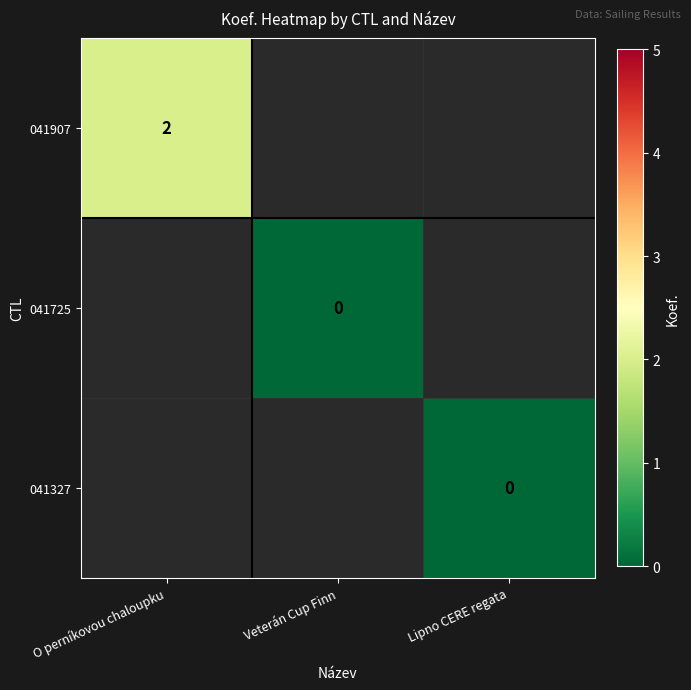

Is it true that 041907 equals 1 at O perníkovou chaloupku?

False